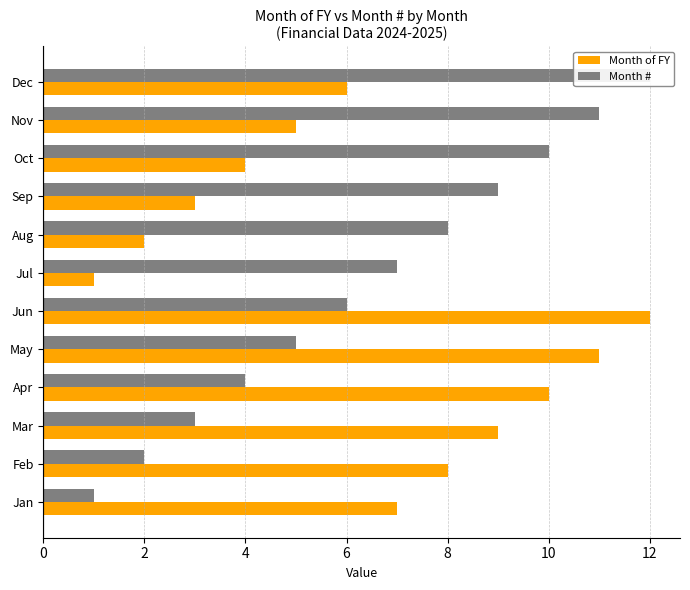

What is the difference between the highest and lowest values at Nov?

6